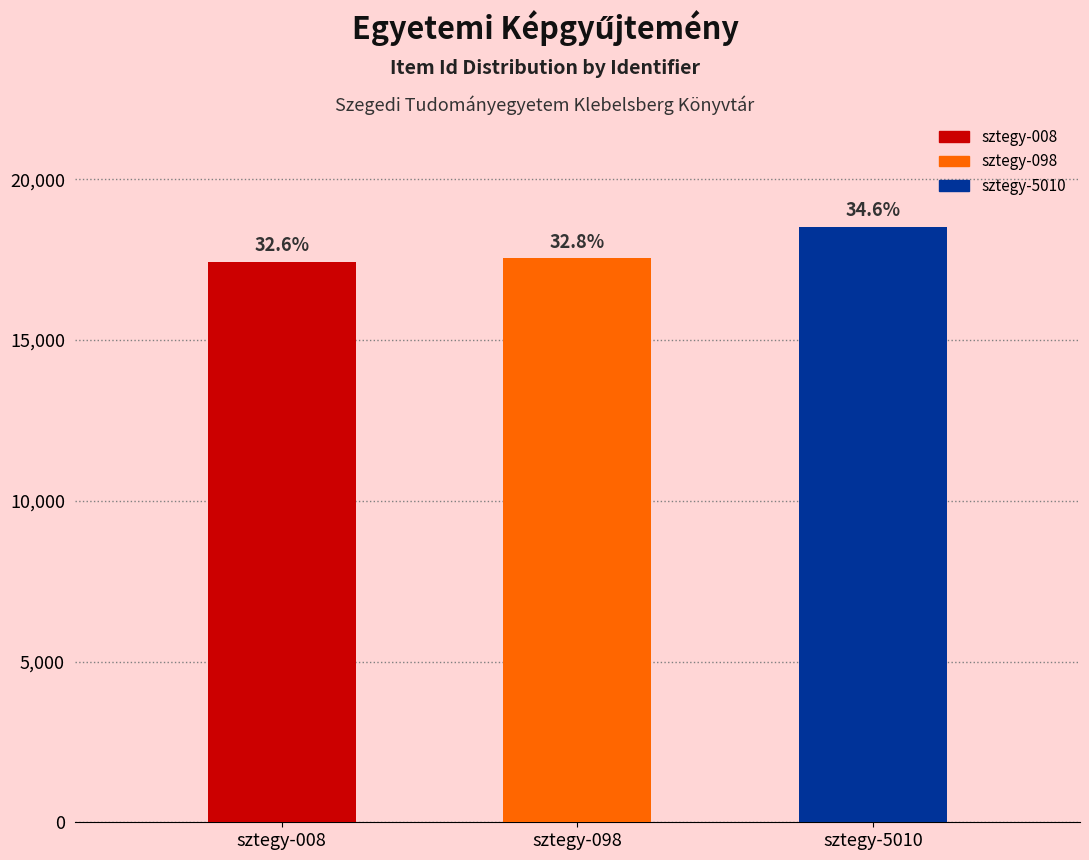

What is the difference between the maximum and minimum values?

1079